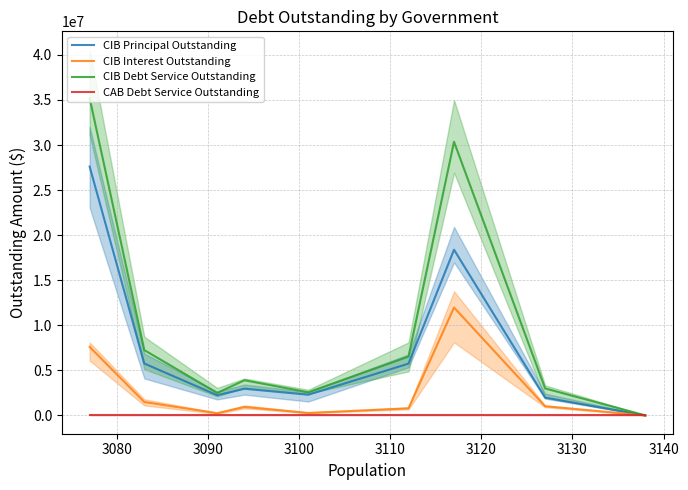

Is this an area chart (filled region under the line)?

No